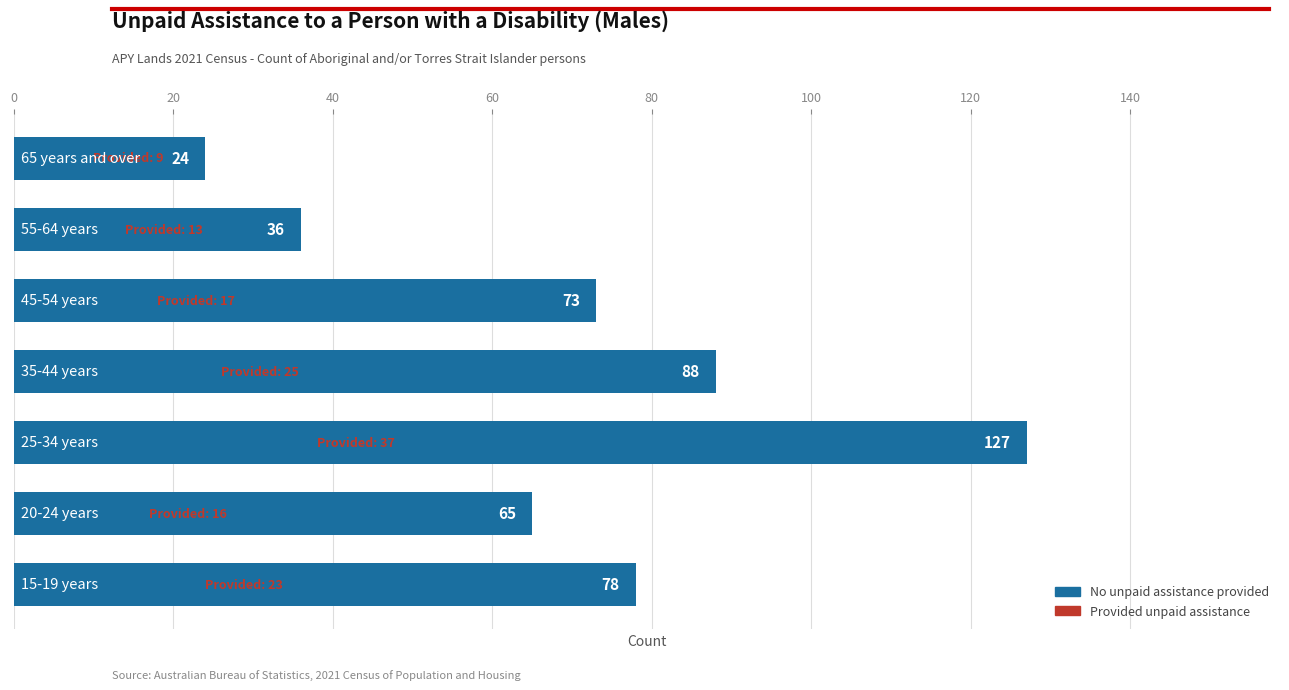

What is the average value?

70